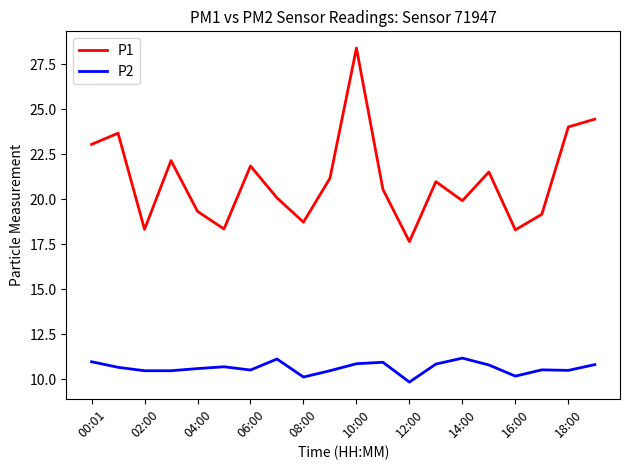

True or false: P2 and P1 cross at least once.

False